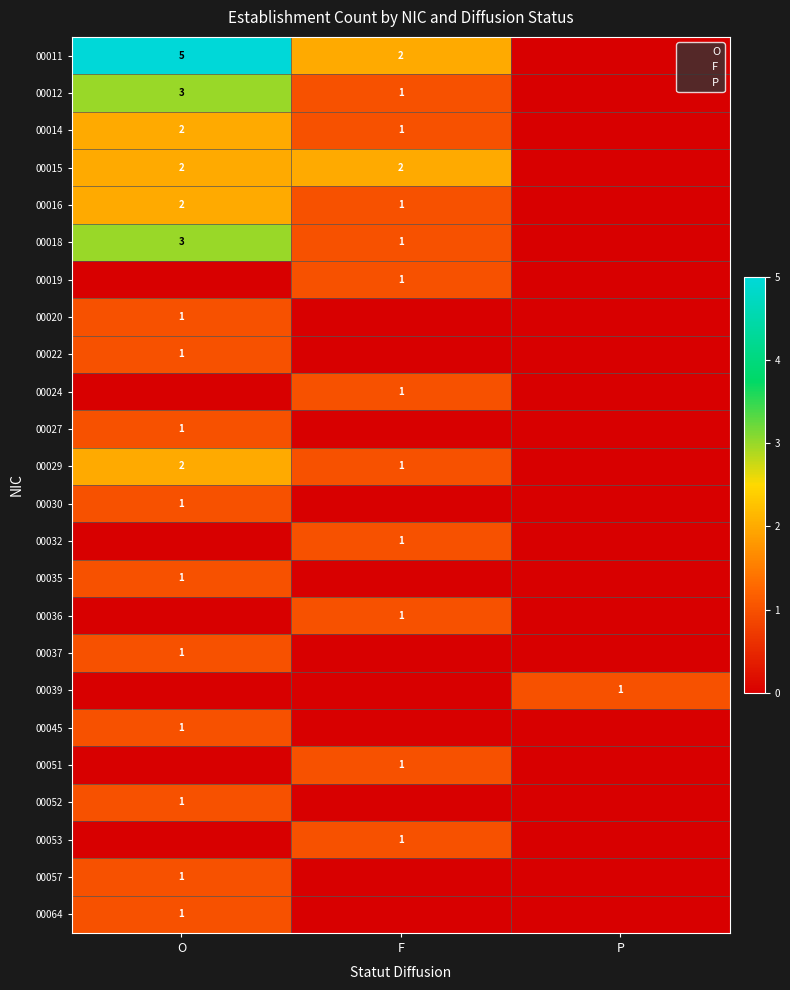

Is it true that 00018 equals 1 at F?

False